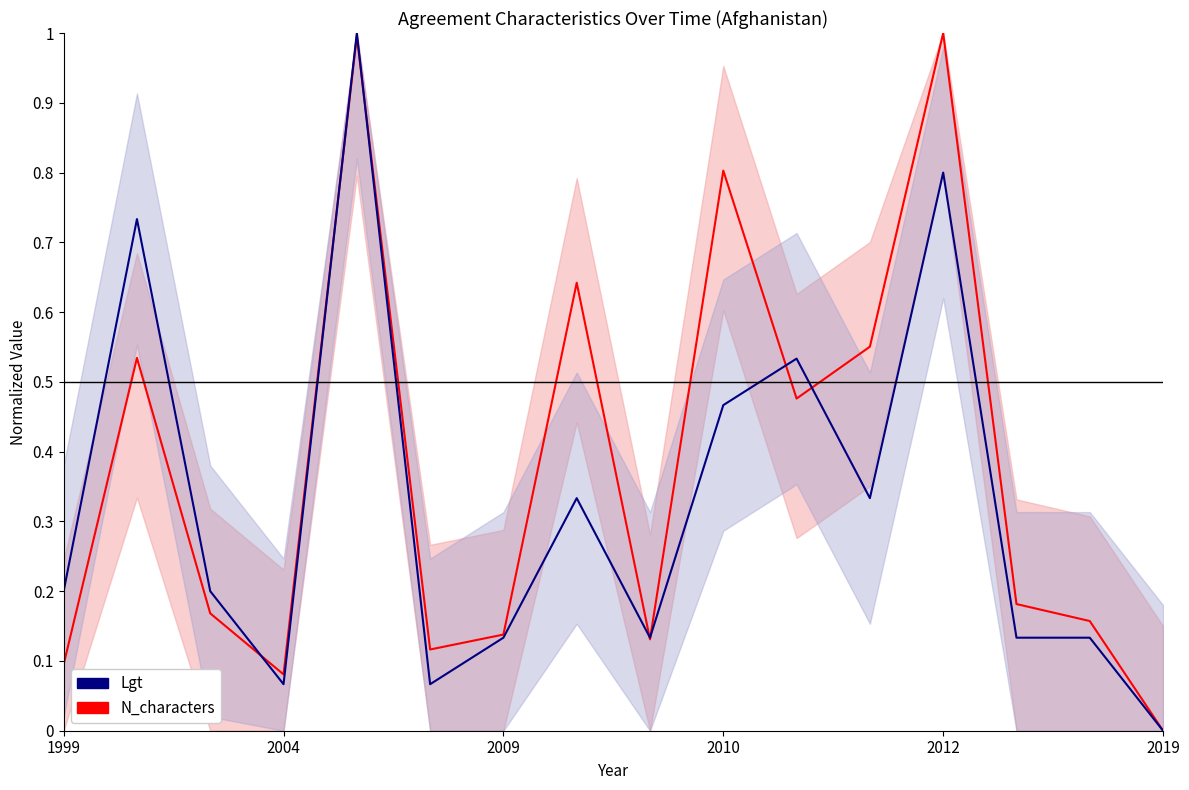

What are all the series names shown in the legend?

N_characters, Lgt